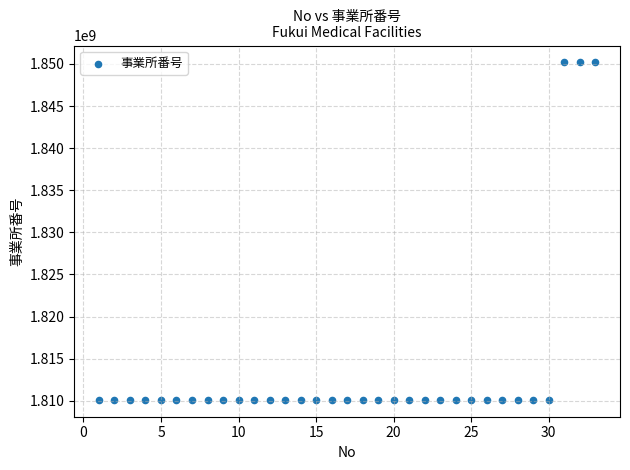

What is the range of Y values (max minus min)?

40061884